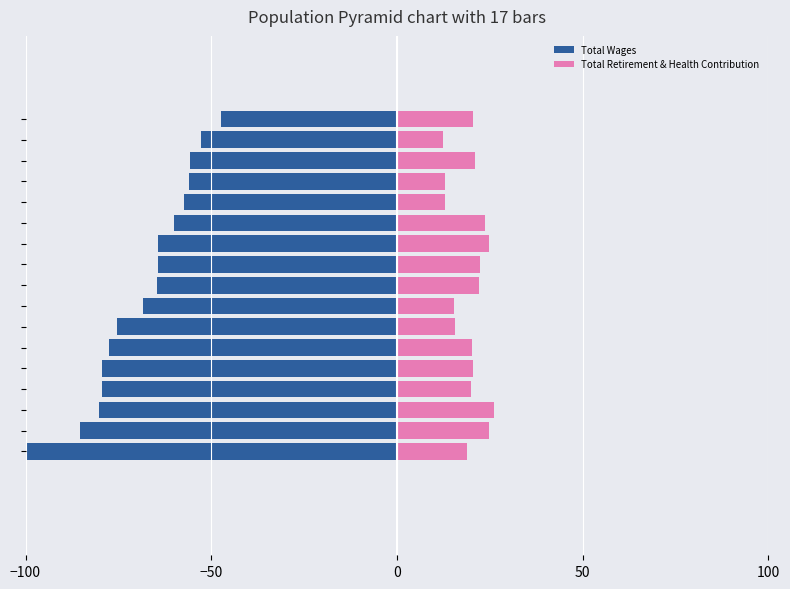

Is it true that Total Wages equals -55.6 at 14?

True